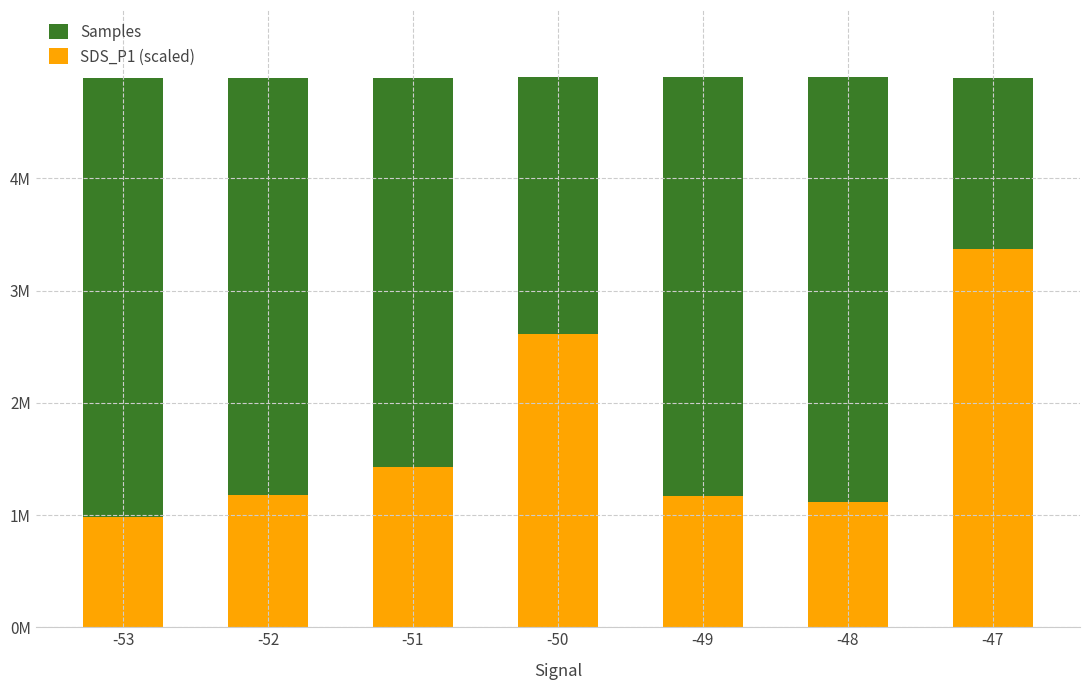

Is the value of Samples at -50 greater than the value of SDS_P1 (scaled) at -53?

Yes